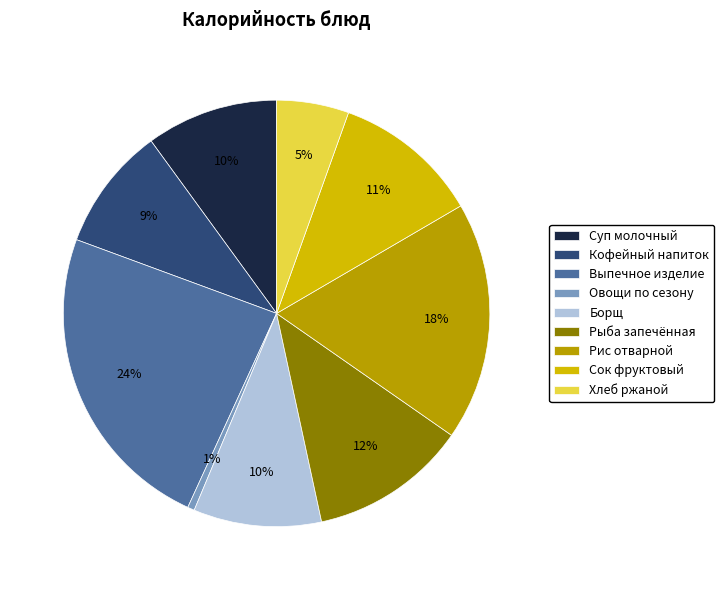

Count the number of slices in the pie.

9